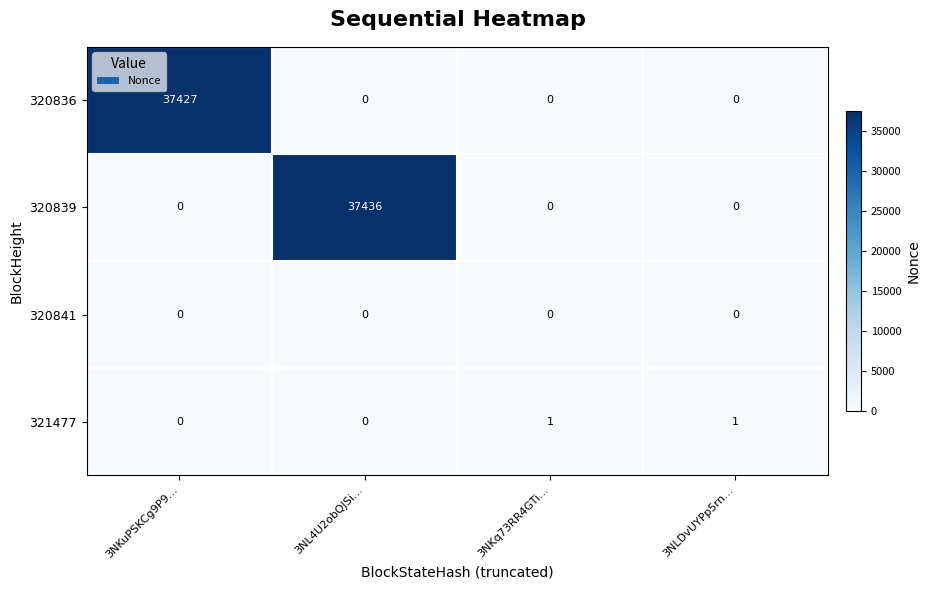

What is the difference between the maximum and minimum values in the 320839 series?

37436